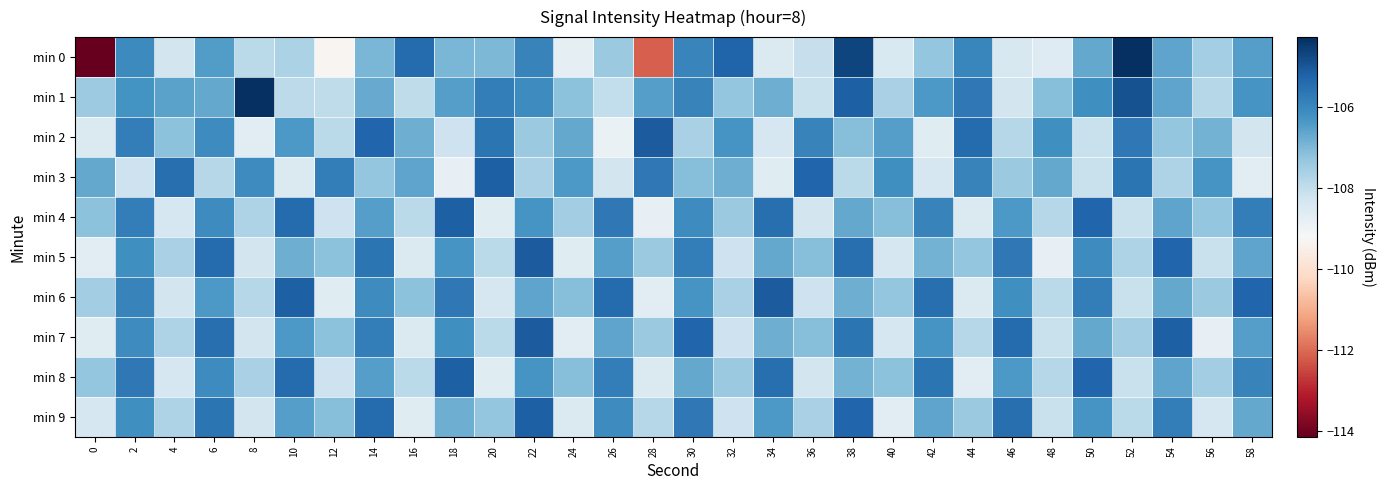

Reading left to right, list all the values displayed in this chart.

min 0: 0=-114.1	2=-106.1	4=-108.3	6=-106.5	8=-107.9	10=-107.6	12=-109.3	14=-106.9	16=-105.4	18=-106.9	20=-107.0	22=-105.9	24=-108.7	26=-107.4	28=-112.2	30=-106.0	32=-105.3	34=-108.5	36=-108.1	38=-104.7	40=-108.4	42=-107.3	44=-106.0	46=-108.4	48=-108.6	50=-106.7	52=-104.3	54=-106.6	56=-107.5	58=-106.5
min 1: 0=-107.4	2=-106.2	4=-106.6	6=-106.7	8=-104.3	10=-107.9	12=-108.0	14=-106.7	16=-107.9	18=-106.5	20=-105.8	22=-106.1	24=-107.2	26=-108.0	28=-106.5	30=-105.9	32=-107.3	34=-106.8	36=-108.1	38=-105.2	40=-107.6	42=-106.4	44=-105.7	46=-108.3	48=-107.1	50=-106.2	52=-104.9	54=-106.6	56=-107.8	58=-106.3
min 2: 0=-108.5	2=-105.8	4=-107.2	6=-106.1	8=-108.7	10=-106.4	12=-107.9	14=-105.3	16=-106.8	18=-108.2	20=-105.6	22=-107.4	24=-106.7	26=-108.9	28=-105.1	30=-107.6	32=-106.3	34=-108.4	36=-105.9	38=-107.1	40=-106.5	42=-108.6	44=-105.4	46=-107.8	48=-106.2	50=-108.1	52=-105.7	54=-107.3	56=-106.9	58=-108.3
min 3: 0=-106.7	2=-108.2	4=-105.5	6=-107.8	8=-106.1	10=-108.5	12=-105.8	14=-107.3	16=-106.6	18=-108.8	20=-105.2	22=-107.6	24=-106.4	26=-108.3	28=-105.7	30=-107.1	32=-106.8	34=-108.6	36=-105.3	38=-107.9	40=-106.2	42=-108.4	44=-105.9	46=-107.4	48=-106.7	50=-108.1	52=-105.6	54=-107.7	56=-106.3	58=-108.7
min 4: 0=-107.2	2=-105.8	4=-108.4	6=-106.1	8=-107.7	10=-105.4	12=-108.2	14=-106.5	16=-107.9	18=-105.2	20=-108.6	22=-106.3	24=-107.5	26=-105.7	28=-108.8	30=-106.1	32=-107.4	34=-105.5	36=-108.3	38=-106.7	40=-107.1	42=-105.9	44=-108.5	46=-106.4	48=-107.8	50=-105.3	52=-108.1	54=-106.6	56=-107.3	58=-105.8
min 5: 0=-108.7	2=-106.2	4=-107.6	6=-105.4	8=-108.3	10=-106.8	12=-107.2	14=-105.6	16=-108.5	18=-106.3	20=-107.9	22=-105.1	24=-108.6	26=-106.5	28=-107.4	30=-105.8	32=-108.2	34=-106.7	36=-107.1	38=-105.5	40=-108.4	42=-106.9	44=-107.3	46=-105.7	48=-108.8	50=-106.1	52=-107.7	54=-105.3	56=-108.1	58=-106.6
min 6: 0=-107.5	2=-105.9	4=-108.3	6=-106.4	8=-107.8	10=-105.2	12=-108.6	14=-106.1	16=-107.2	18=-105.7	20=-108.4	22=-106.6	24=-107.1	26=-105.4	28=-108.7	30=-106.3	32=-107.6	34=-105.1	36=-108.2	38=-106.8	40=-107.3	42=-105.5	44=-108.5	46=-106.2	48=-107.9	50=-105.8	52=-108.1	54=-106.7	56=-107.4	58=-105.3
min 7: 0=-108.6	2=-106.1	4=-107.7	6=-105.5	8=-108.3	10=-106.4	12=-107.2	14=-105.8	16=-108.5	18=-106.2	20=-107.9	22=-105.1	24=-108.7	26=-106.6	28=-107.4	30=-105.3	32=-108.2	34=-106.8	36=-107.1	38=-105.6	40=-108.4	42=-106.3	44=-107.8	46=-105.4	48=-108.1	50=-106.7	52=-107.5	54=-105.2	56=-108.8	58=-106.5
min 8: 0=-107.3	2=-105.7	4=-108.4	6=-106.1	8=-107.6	10=-105.4	12=-108.2	14=-106.5	16=-107.9	18=-105.2	20=-108.6	22=-106.3	24=-107.1	26=-105.8	28=-108.5	30=-106.7	32=-107.4	34=-105.5	36=-108.3	38=-106.9	40=-107.2	42=-105.6	44=-108.7	46=-106.4	48=-107.8	50=-105.3	52=-108.1	54=-106.6	56=-107.5	58=-105.9
min 9: 0=-108.4	2=-106.2	4=-107.7	6=-105.6	8=-108.3	10=-106.5	12=-107.1	14=-105.4	16=-108.6	18=-106.8	20=-107.3	22=-105.2	24=-108.5	26=-106.1	28=-107.8	30=-105.7	32=-108.2	34=-106.4	36=-107.6	38=-105.3	40=-108.7	42=-106.6	44=-107.4	46=-105.5	48=-108.1	50=-106.3	52=-107.9	54=-105.8	56=-108.4	58=-106.7